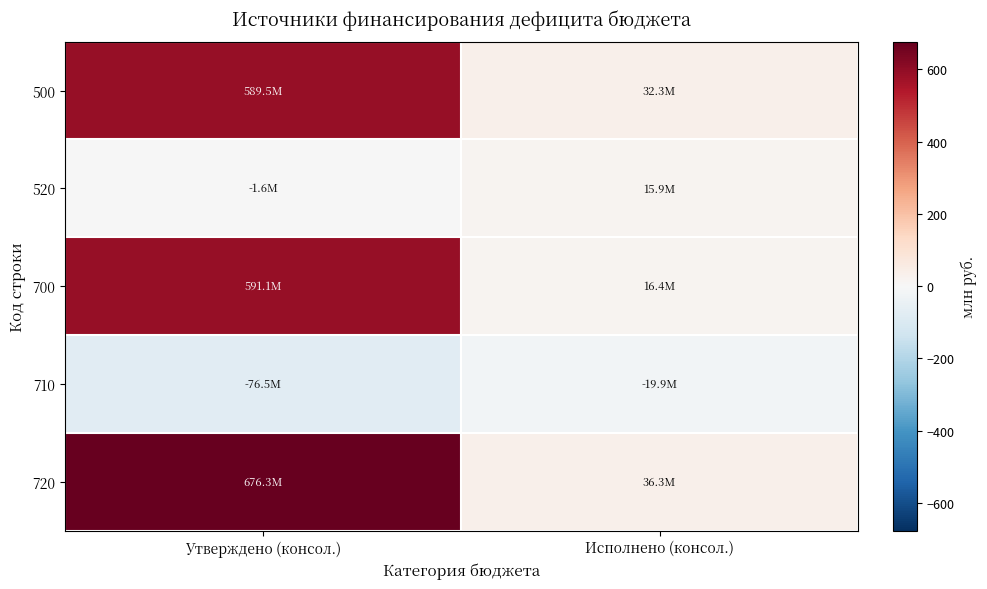

Count the number of categories in the chart.

2